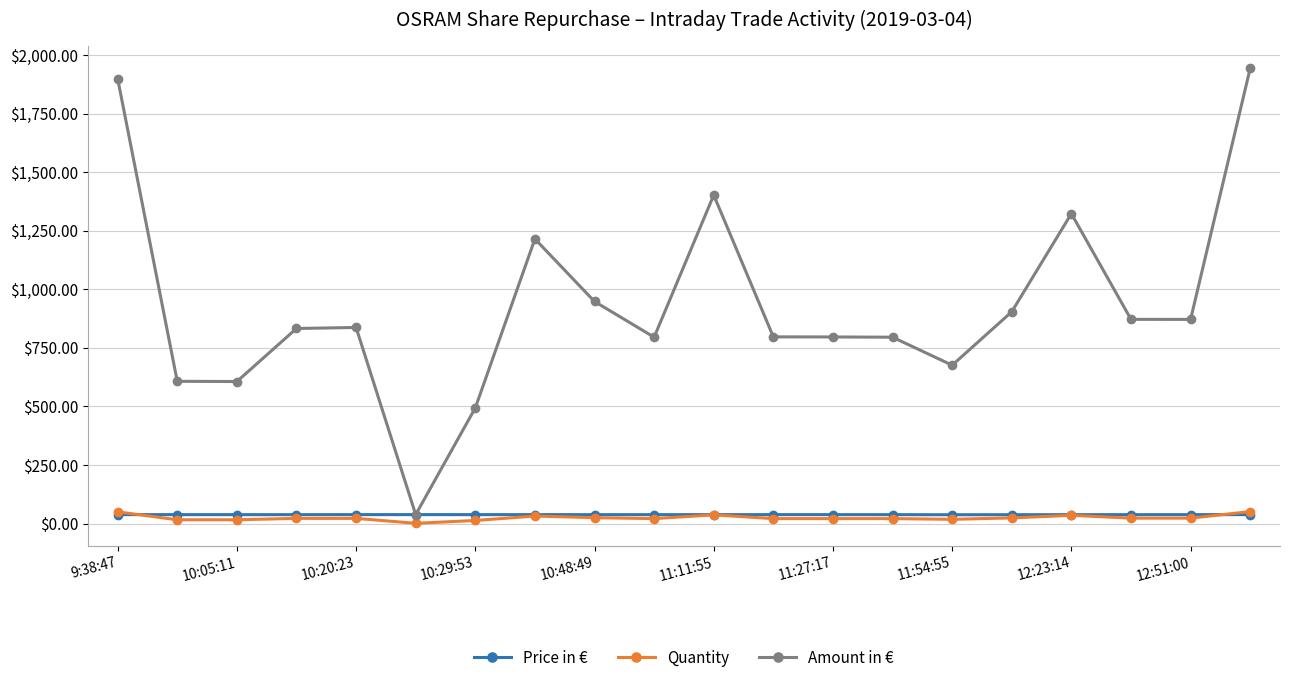

What is the maximum value for Amount in €?

1944.1